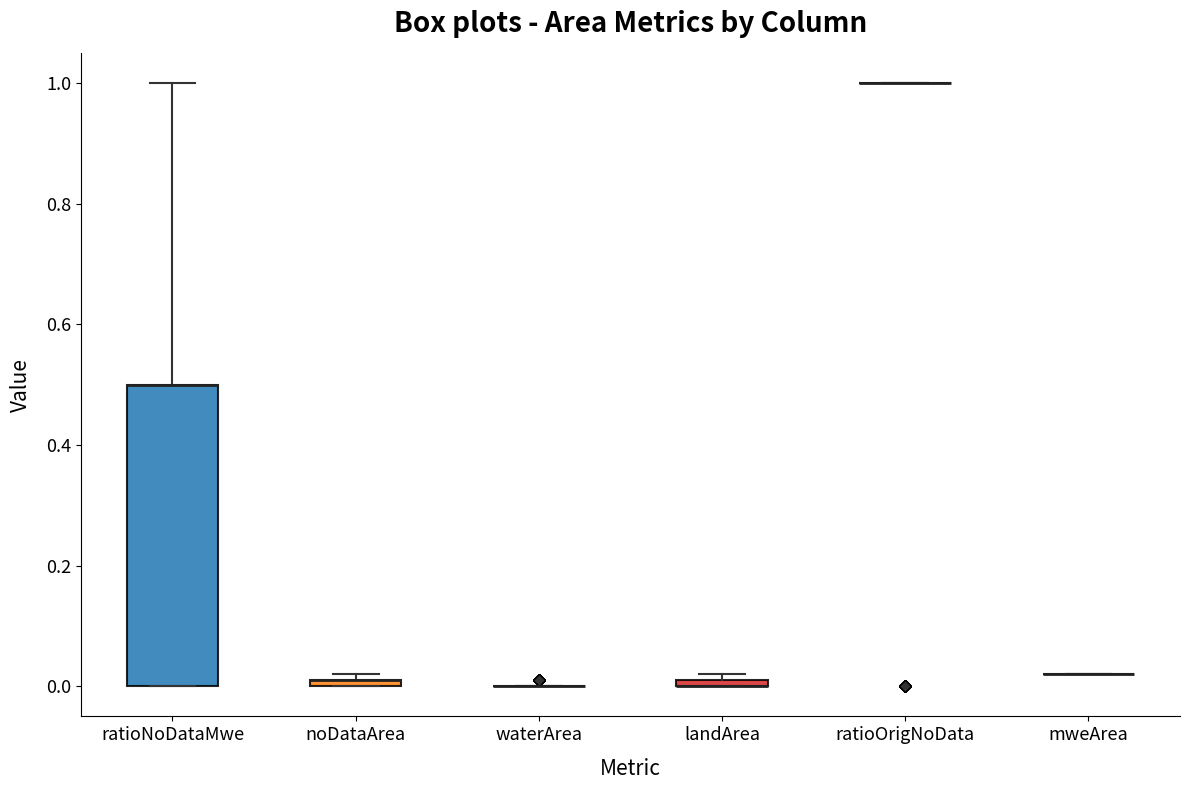

Where is the lower edge of the box for ratioNoDataMwe on the y-axis? The values are not printed on the chart, so give them approximately, as read against the axis.

0.00